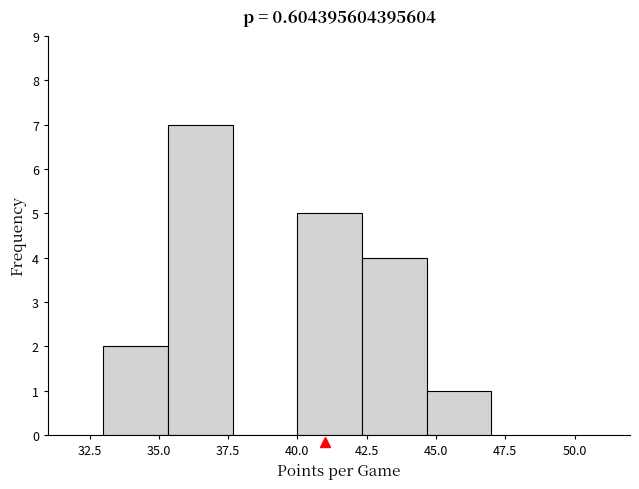

Over which range of the x-axis is the bar tallest?

35.5 to 37.5